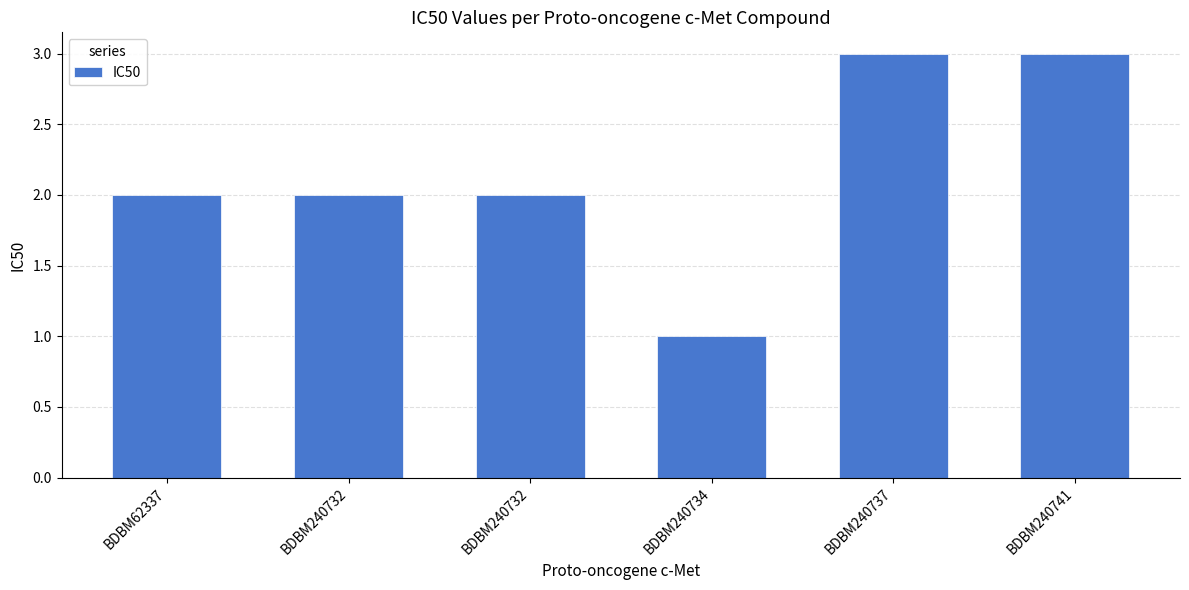

List the labels in order of value, smallest first.

BDBM240734, BDBM62337, BDBM240732, BDBM240732, BDBM240737, BDBM240741